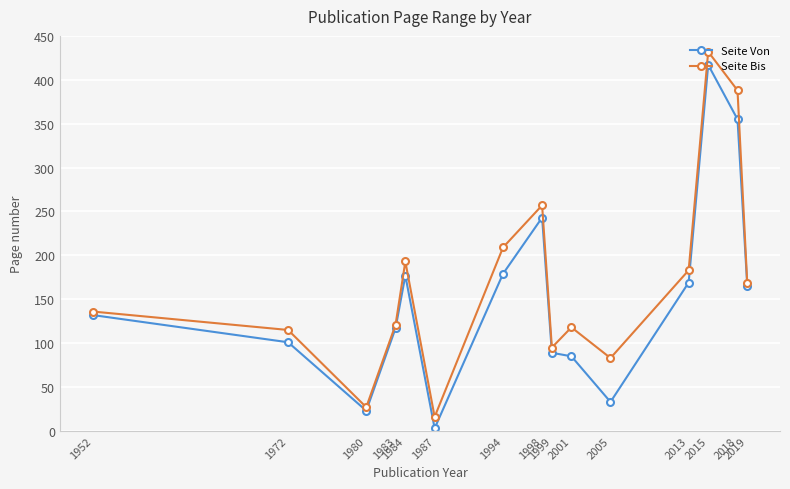

At how many categories does at least one series exceed 304?

2